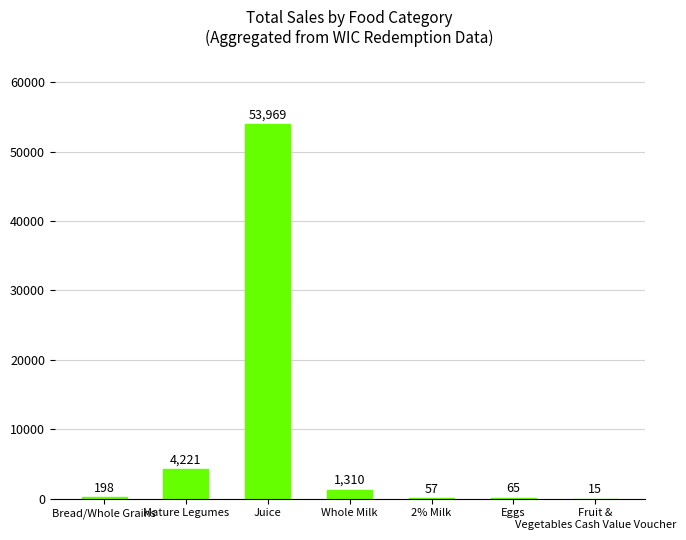

What is the sum of the values at Whole Milk and Juice?

55278.3